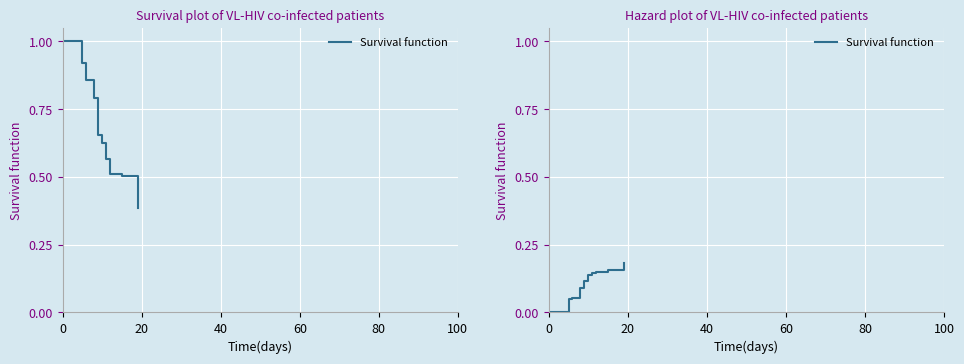

True or false: the data has more than 1 interior local peaks.

False